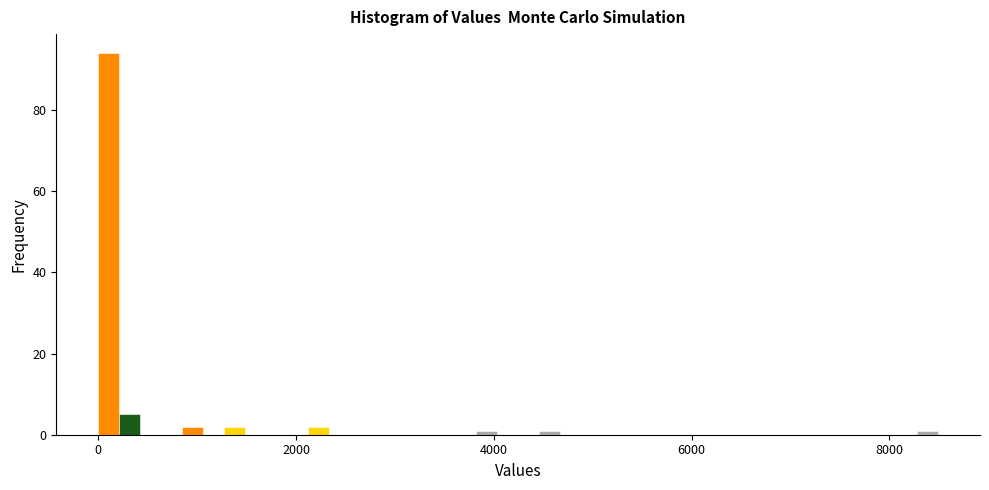

Around what value on the x-axis is the tallest bar? Give the approximate position of its centre, as read against the axis.

200